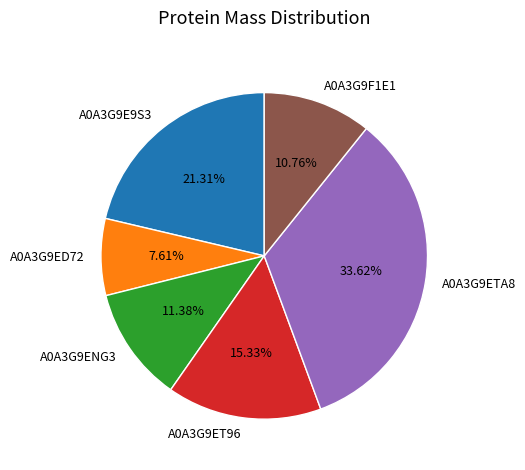

What is the total percentage of A0A3G9E9S3 and A0A3G9ENG3?

32.7%